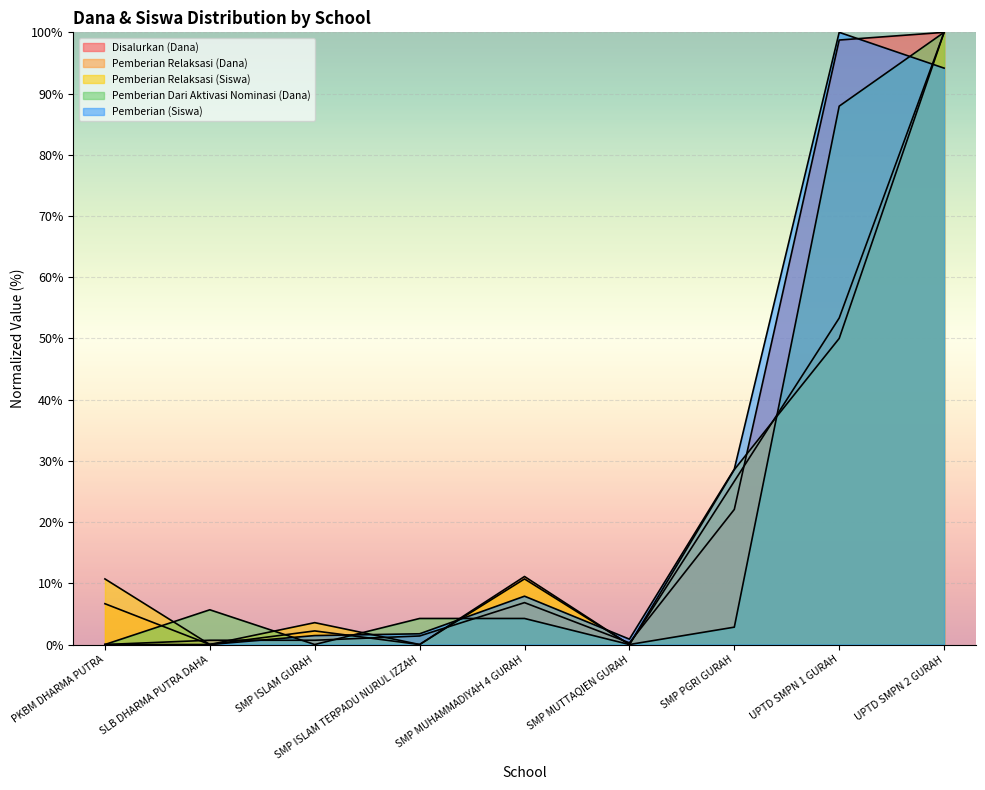

Reading left to right, list all the values displayed in this chart.

Disalurkan (Dana): PKBM DHARMA PUTRA=0.0	SLB DHARMA PUTRA DAHA=0.7	SMP ISLAM GURAH=0.7	SMP ISLAM TERPADU NURUL IZZAH=1.4	SMP MUHAMMADIYAH 4 GURAH=6.8	SMP MUTTAQIEN GURAH=0.3	SMP PGRI GURAH=22.1	UPTD SMPN 1 GURAH=98.7	UPTD SMPN 2 GURAH=100.0
Pemberian Relaksasi (Dana): PKBM DHARMA PUTRA=6.7	SLB DHARMA PUTRA DAHA=0.0	SMP ISLAM GURAH=2.2	SMP ISLAM TERPADU NURUL IZZAH=0.0	SMP MUHAMMADIYAH 4 GURAH=11.1	SMP MUTTAQIEN GURAH=0.0	SMP PGRI GURAH=26.7	UPTD SMPN 1 GURAH=53.3	UPTD SMPN 2 GURAH=100.0
Pemberian Relaksasi (Siswa): PKBM DHARMA PUTRA=10.7	SLB DHARMA PUTRA DAHA=0.0	SMP ISLAM GURAH=3.6	SMP ISLAM TERPADU NURUL IZZAH=0.0	SMP MUHAMMADIYAH 4 GURAH=10.7	SMP MUTTAQIEN GURAH=0.0	SMP PGRI GURAH=28.6	UPTD SMPN 1 GURAH=50.0	UPTD SMPN 2 GURAH=100.0
Pemberian Dari Aktivasi Nominasi (Dana): PKBM DHARMA PUTRA=0.0	SLB DHARMA PUTRA DAHA=5.7	SMP ISLAM GURAH=0.0	SMP ISLAM TERPADU NURUL IZZAH=4.3	SMP MUHAMMADIYAH 4 GURAH=4.3	SMP MUTTAQIEN GURAH=0.0	SMP PGRI GURAH=2.8	UPTD SMPN 1 GURAH=87.9	UPTD SMPN 2 GURAH=100.0
Pemberian (Siswa): PKBM DHARMA PUTRA=0.0	SLB DHARMA PUTRA DAHA=0.0	SMP ISLAM GURAH=1.5	SMP ISLAM TERPADU NURUL IZZAH=1.8	SMP MUHAMMADIYAH 4 GURAH=7.9	SMP MUTTAQIEN GURAH=0.9	SMP PGRI GURAH=28.7	UPTD SMPN 1 GURAH=100.0	UPTD SMPN 2 GURAH=94.2